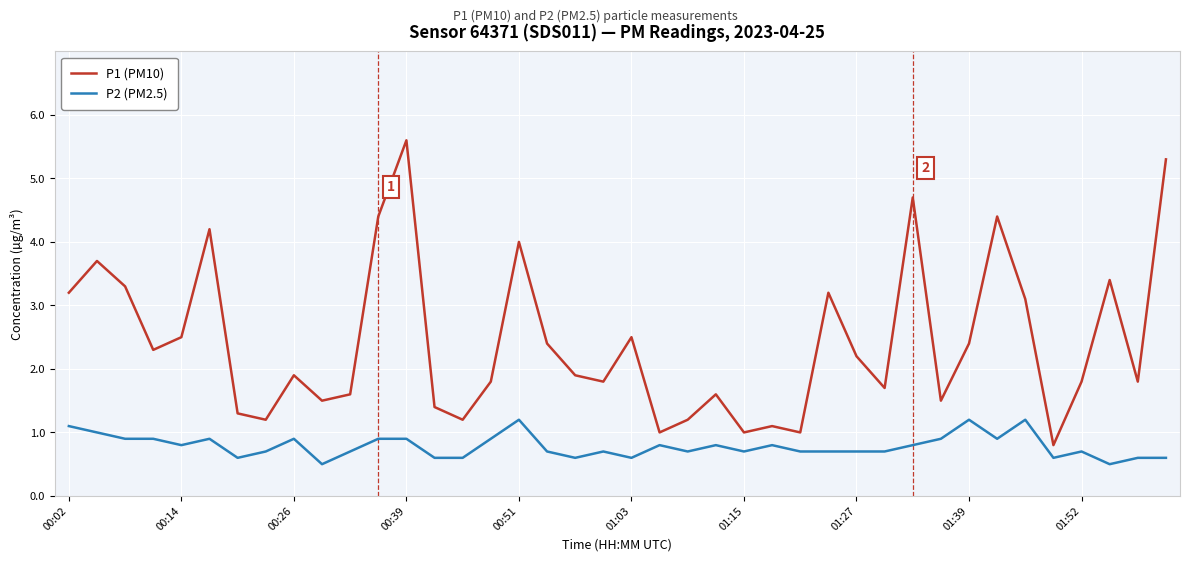

Rank the series by their average value, from highest to lowest.

P1 (PM10), P2 (PM2.5)